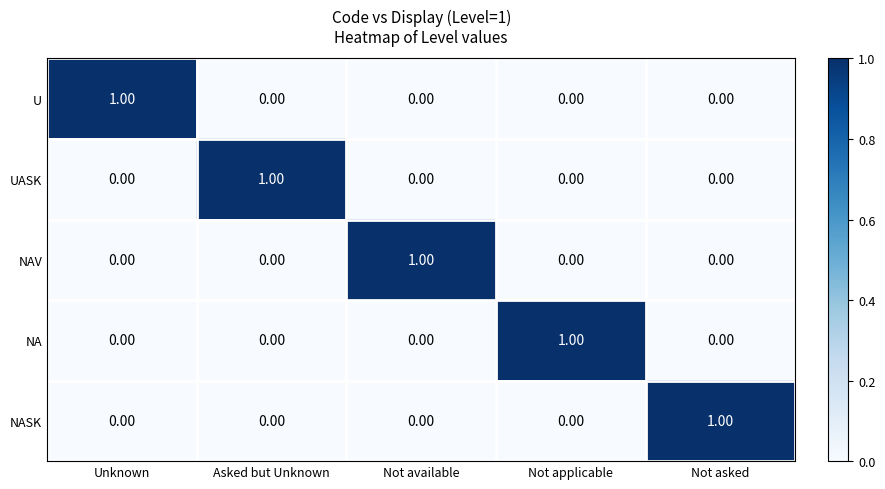

Which has a higher value, Asked but Unknown or Not available?

Asked but Unknown